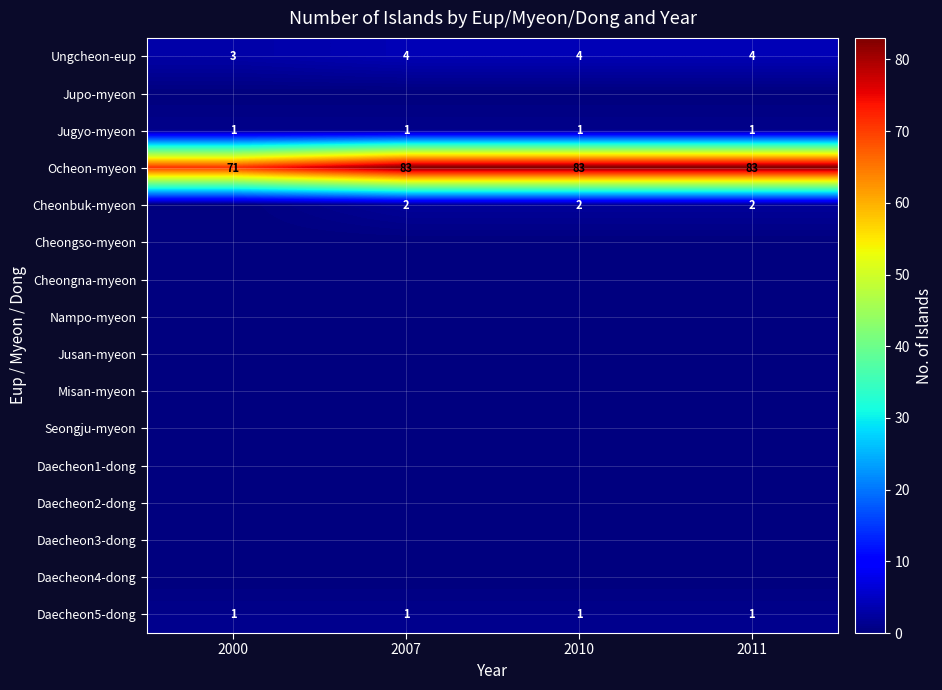

True or false: Ocheon-myeon has a value of 83 at 2010.

True